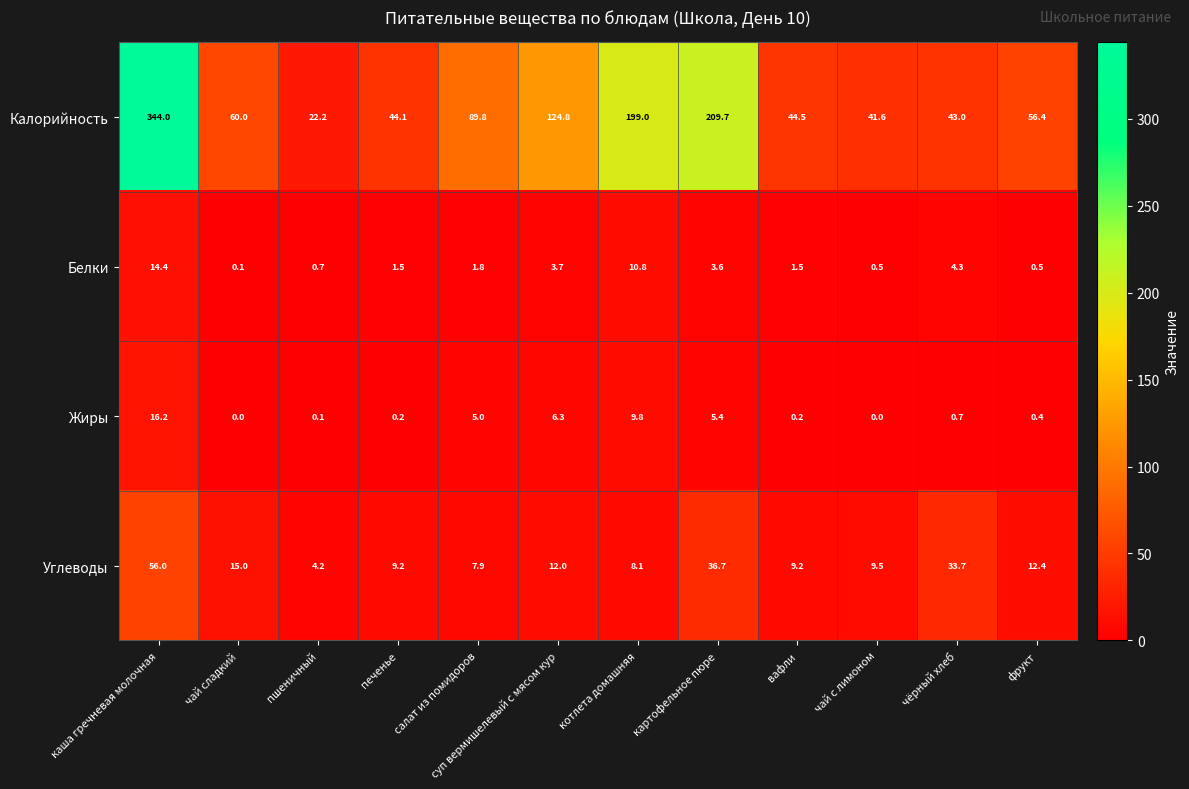

At which label is Белки closest to 7?

чёрный хлеб